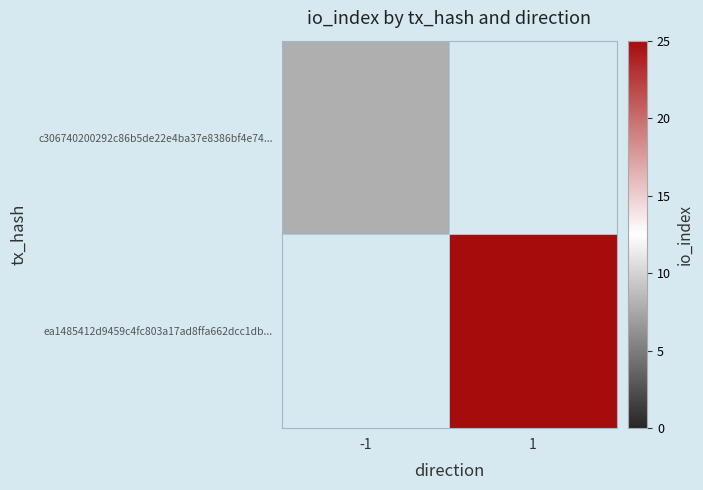

The c306740200292c86b5de22e4ba37e8386bf4e74... series shows 13.5 at -1. True or false?

False